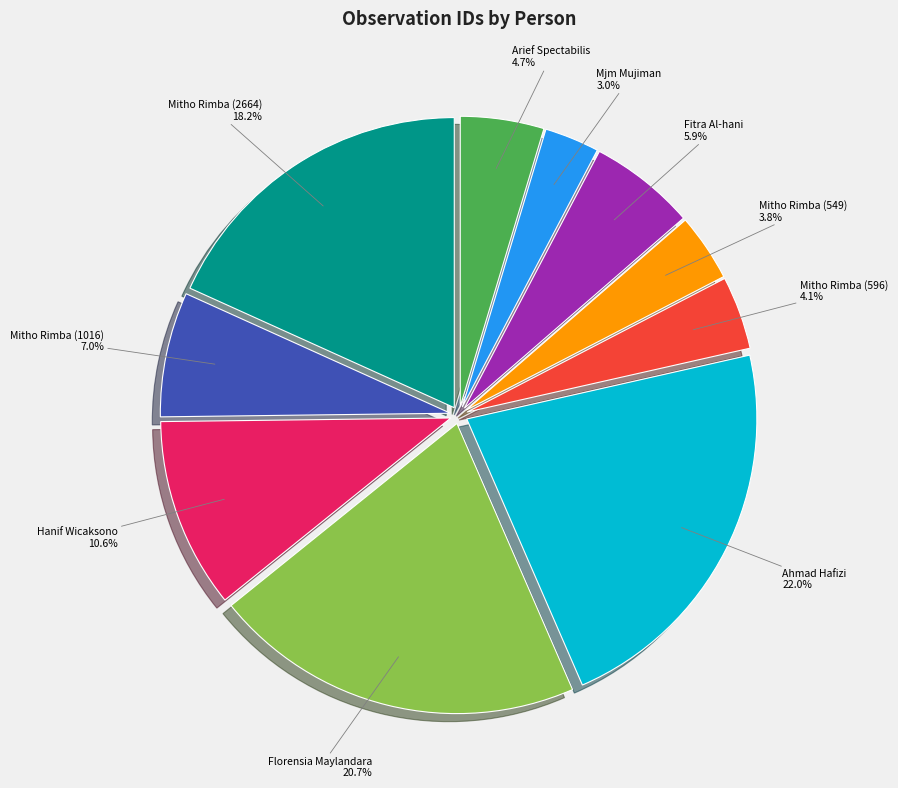

To the nearest percent, what is the average slice percentage?

10%